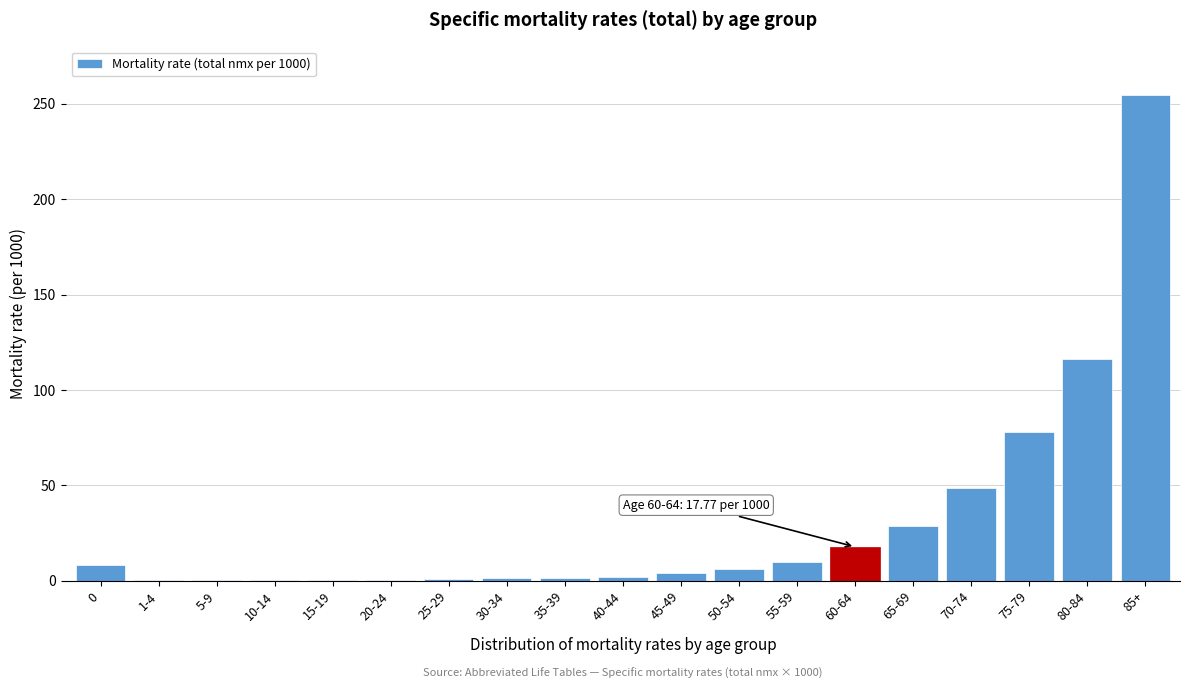

At which category does the chart reach its peak across all series?

85+